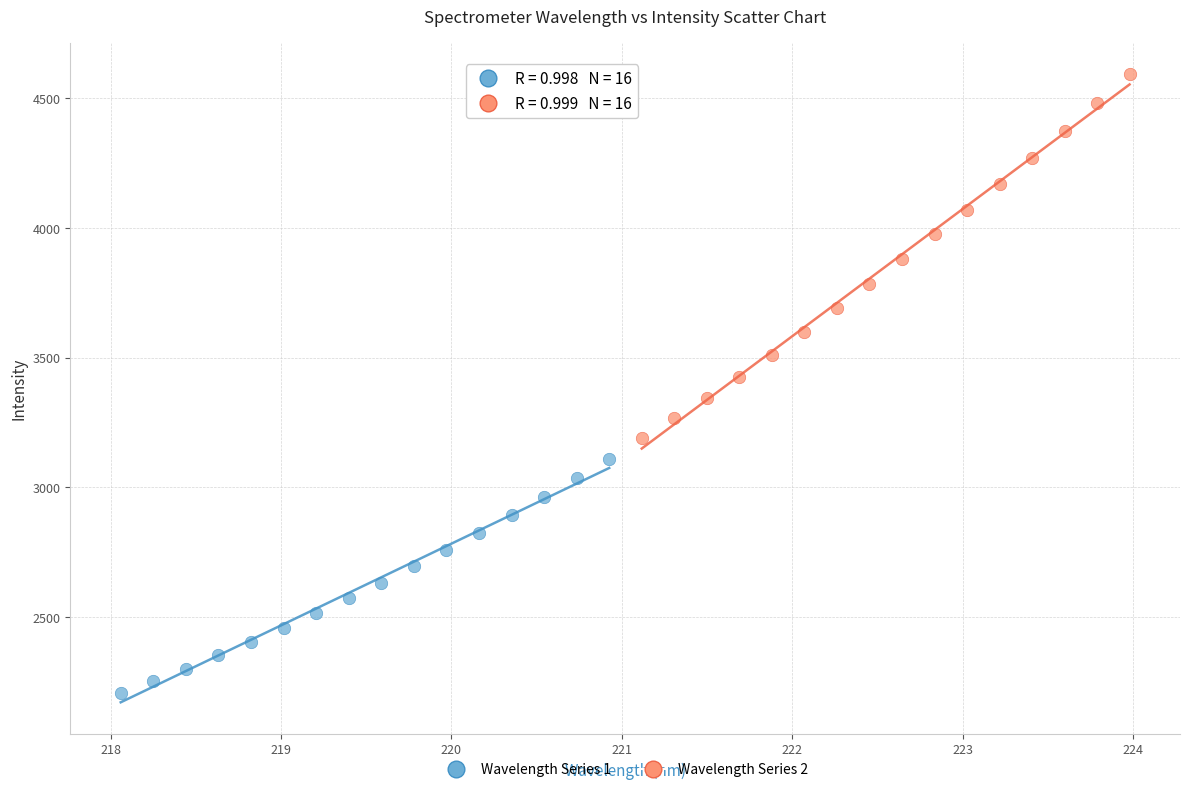

What are all the series names shown in the legend?

Wavelength Series 1, Wavelength Series 2